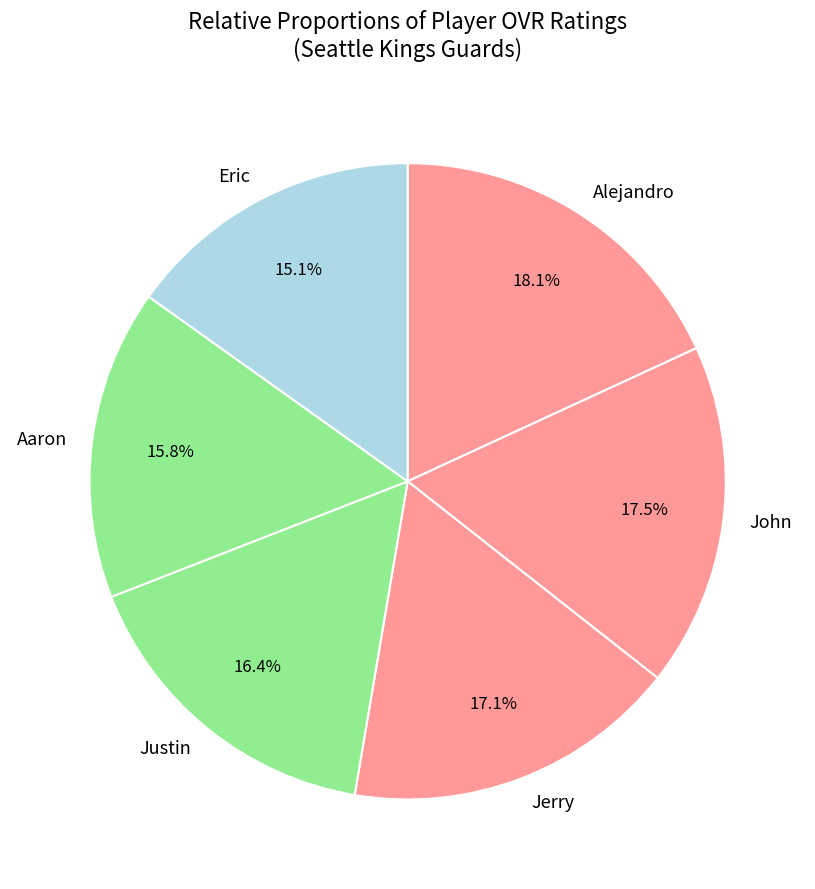

What is the ratio of the value at Eric to the value at Jerry?

0.9